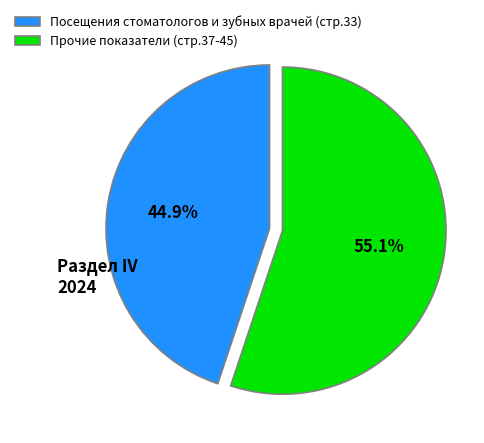

How much of the chart is everything except Прочие показатели (стр.37-45)?

44.9%